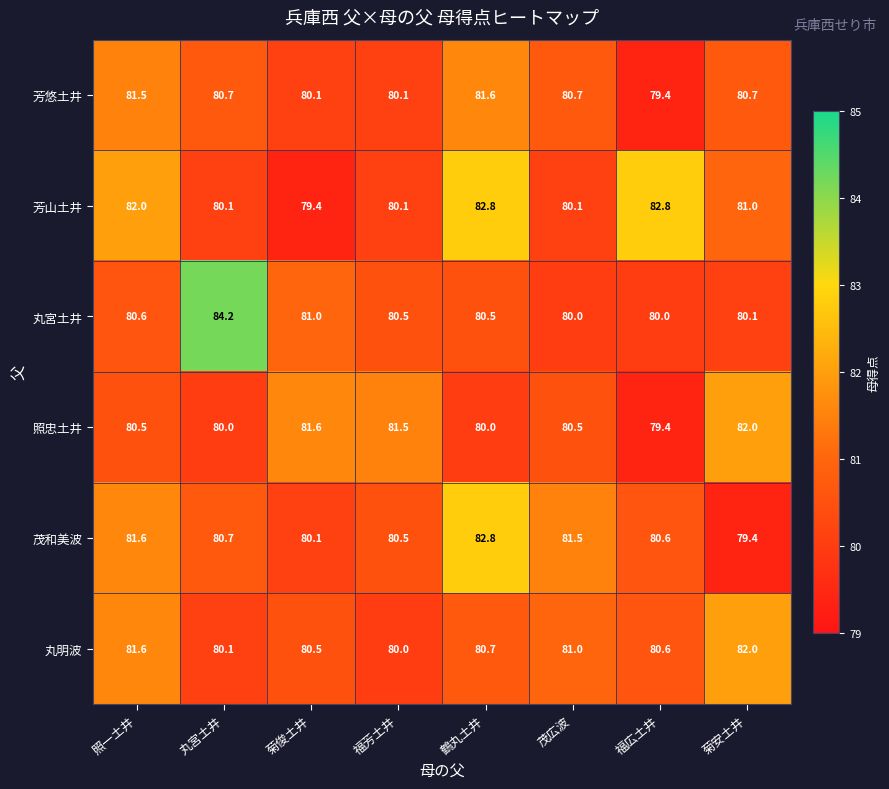

What is the sum of the 茂和美波 values at 茂広波 and 丸宮土井?

162.2